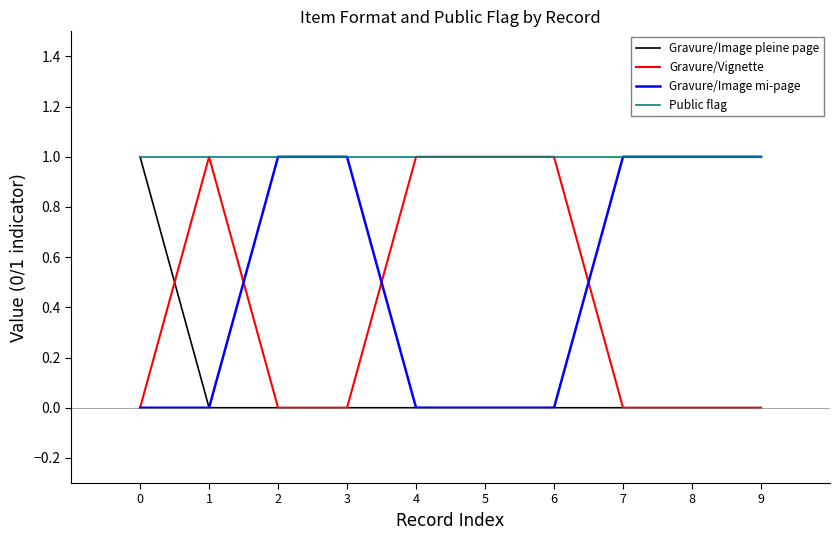

Is the value of Gravure/Image pleine page at 9 greater than the value of Public flag at 7?

No